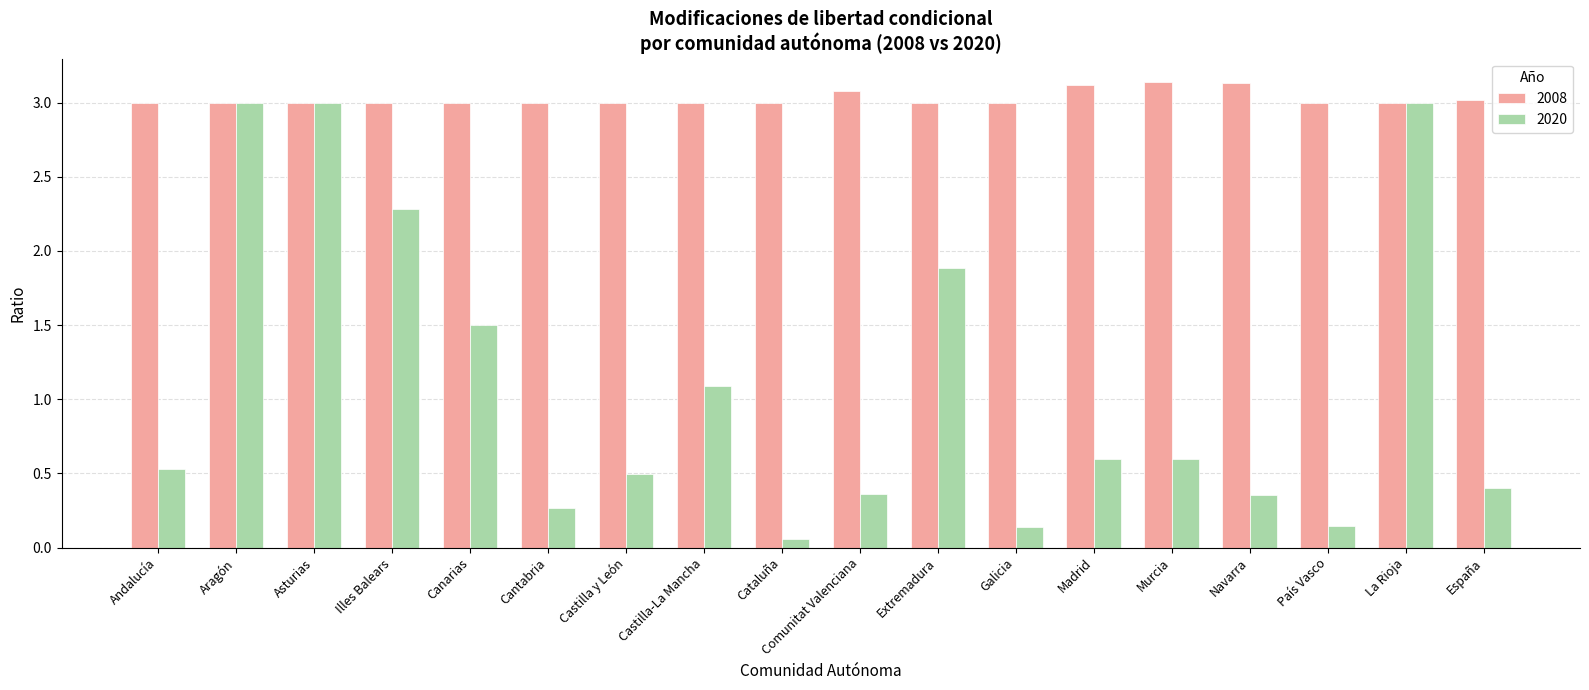

How many series are shown in this chart?

2